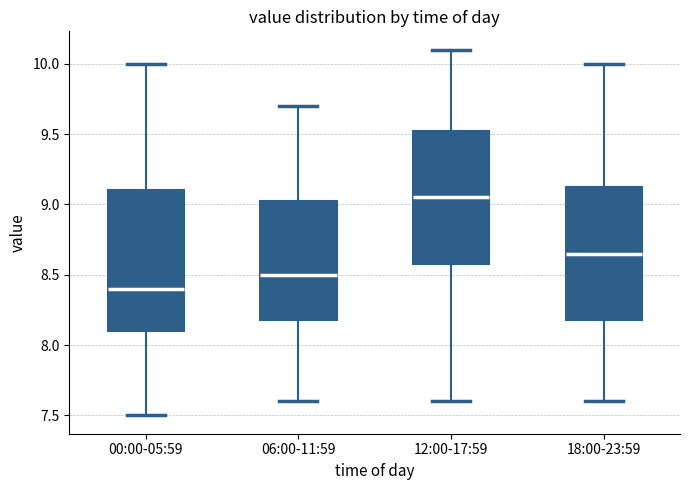

Which box's median line is the lowest?

00:00-05:59